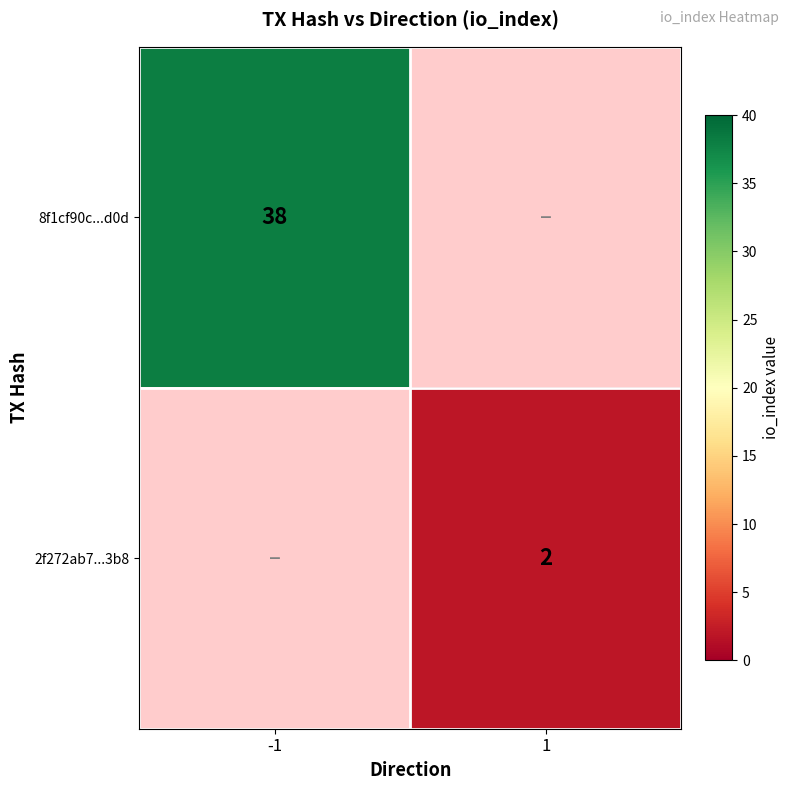

The value of 8f1cf90c...d0d at -1 is 66. True or false?

False